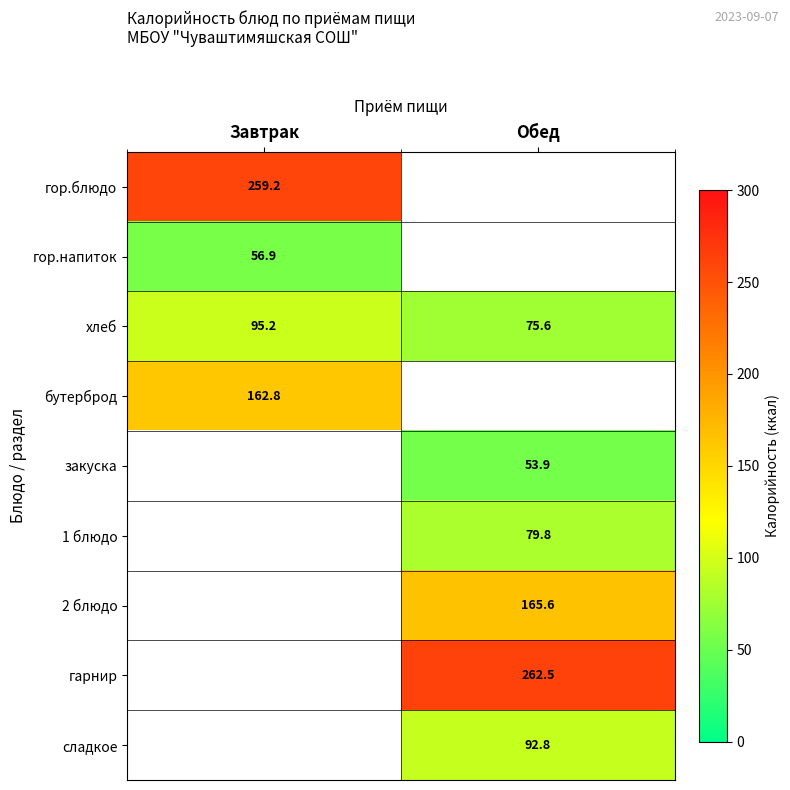

Is it true that хлеб equals 30.1 at Обед?

False